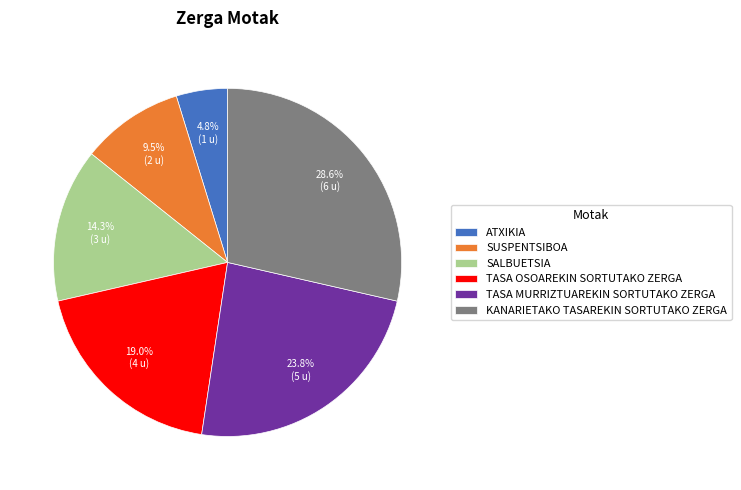

Which has a higher value, ATXIKIA or SALBUETSIA?

SALBUETSIA